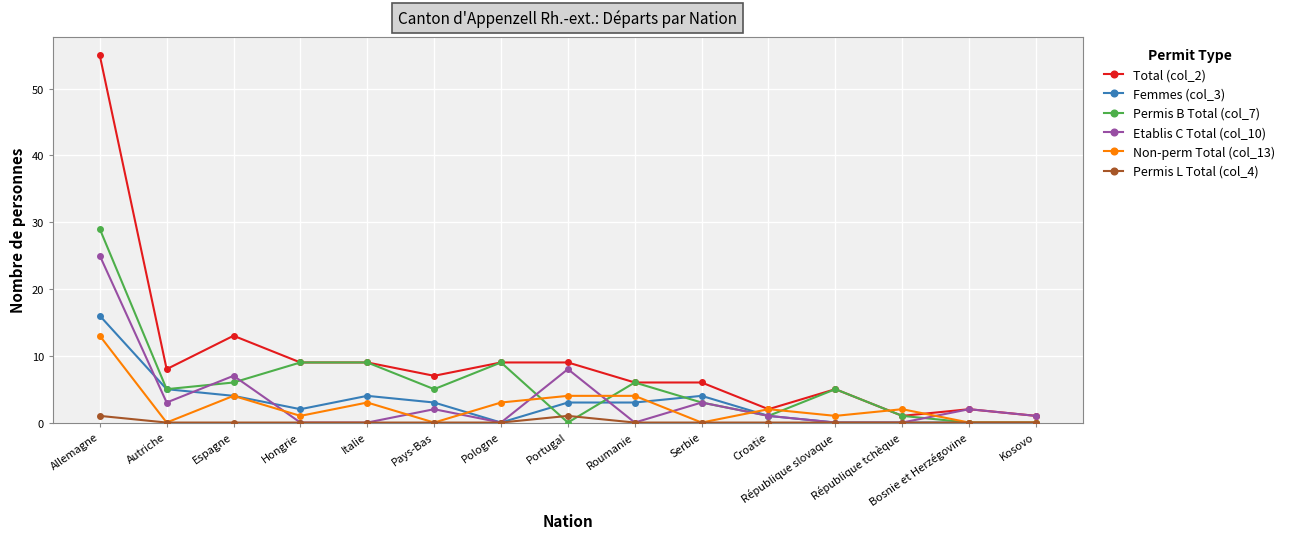

List the series in order of their peak value, lowest first.

Permis L Total (col_4), Non-perm Total (col_13), Femmes (col_3), Etablis C Total (col_10), Permis B Total (col_7), Total (col_2)